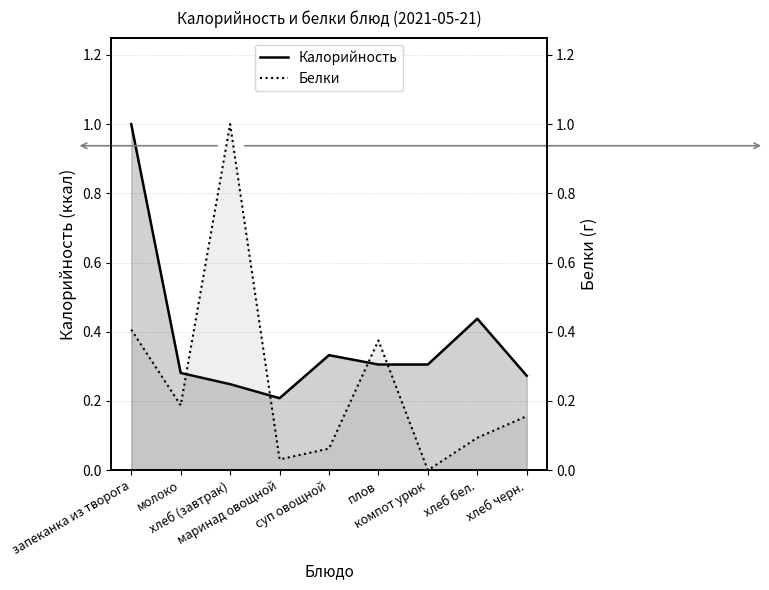

At which category does the chart reach its peak across all series?

запеканка из творога